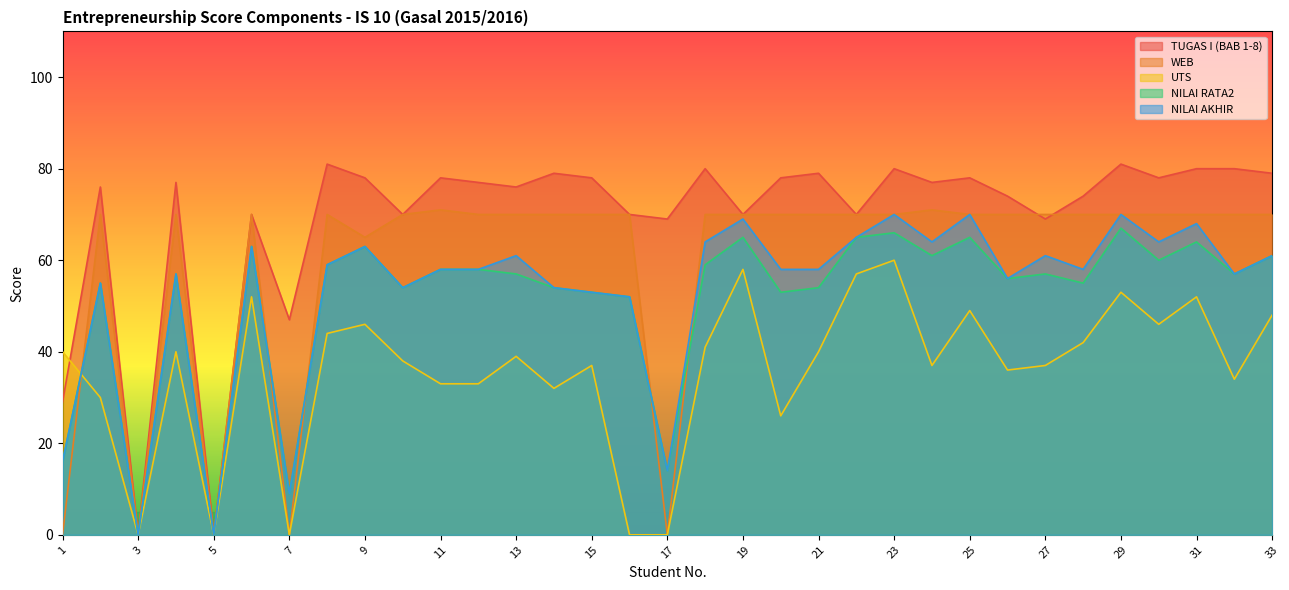

What is the difference between the WEB values at 17 and 31?

70